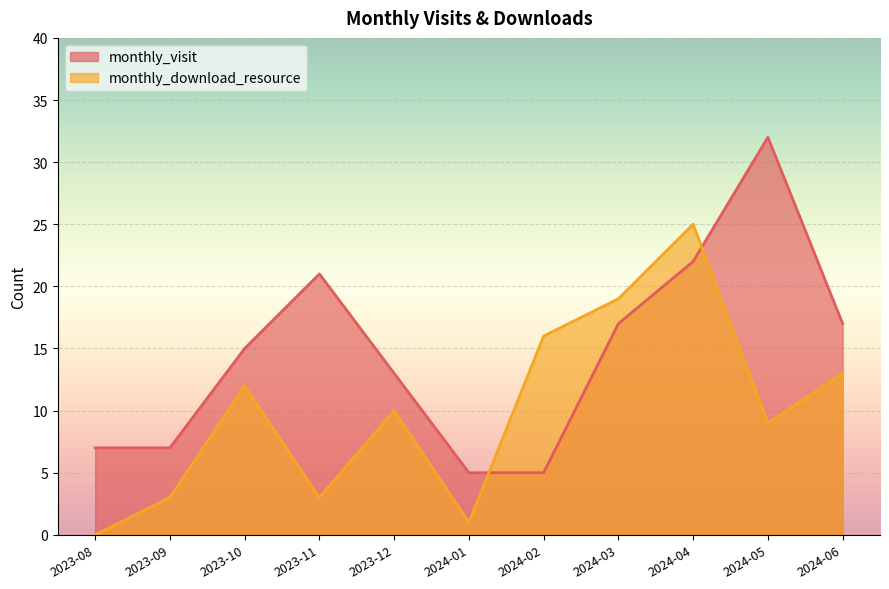

What is the difference between the maximum and minimum values in the monthly_visit series?

27